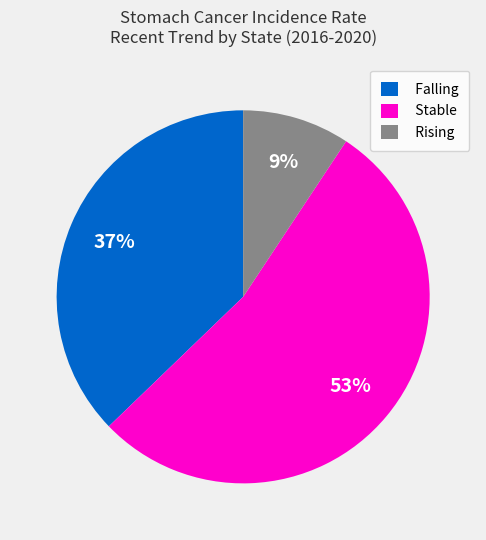

Between Rising and Falling, which is larger?

Falling